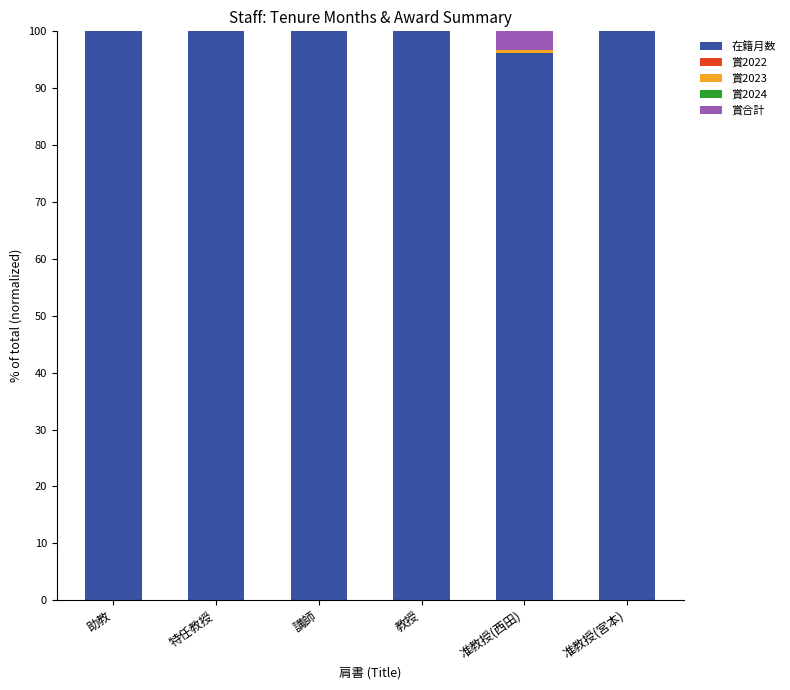

What is the total value across all series at 准教授(宮本)?

100.0